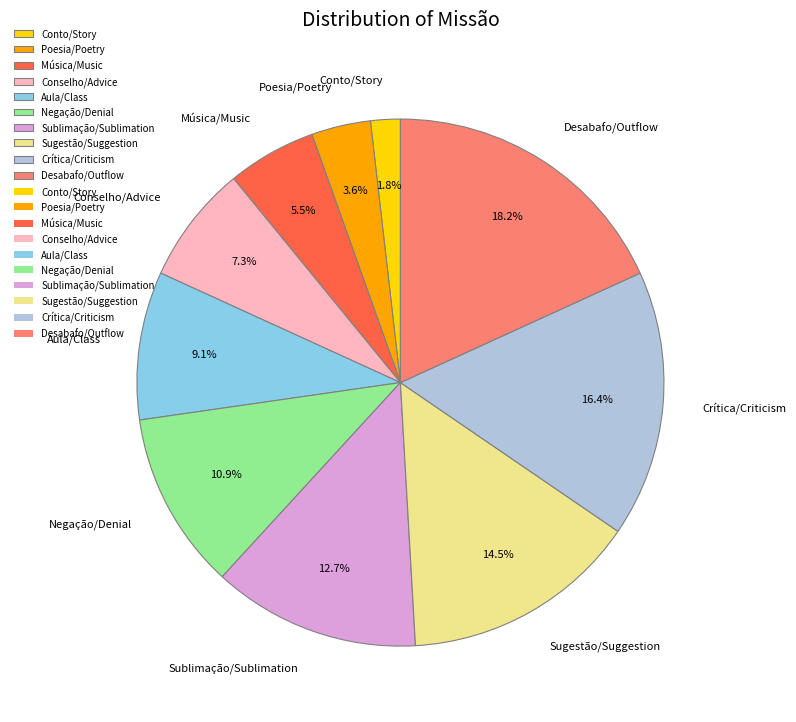

What is the smallest slice in the pie chart?

Conto/Story